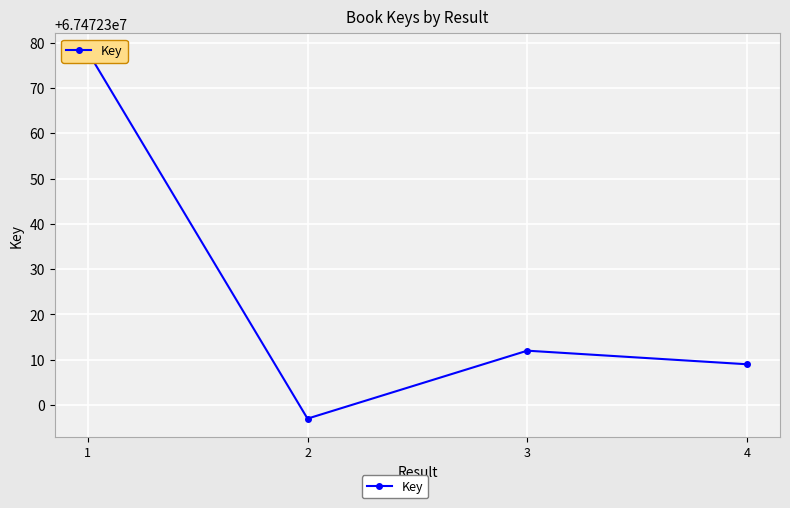

Which label corresponds to the smallest value in the chart?

2